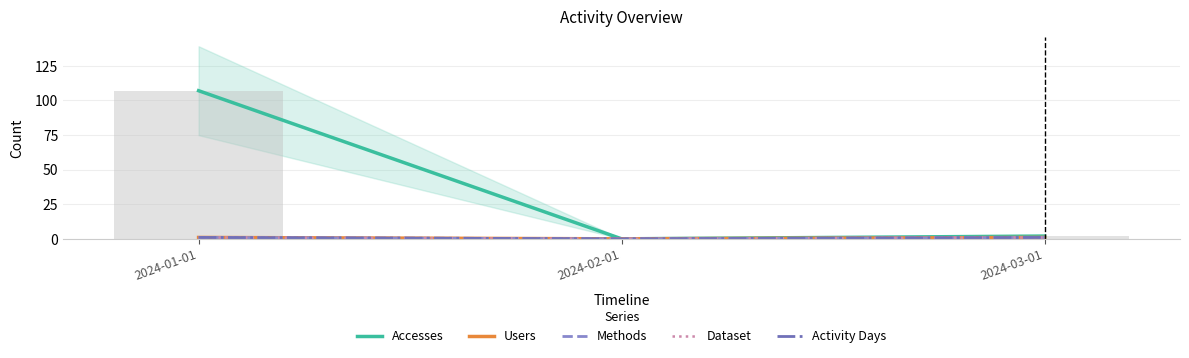

At which label is Accesses closest to 53?

2024-03-01